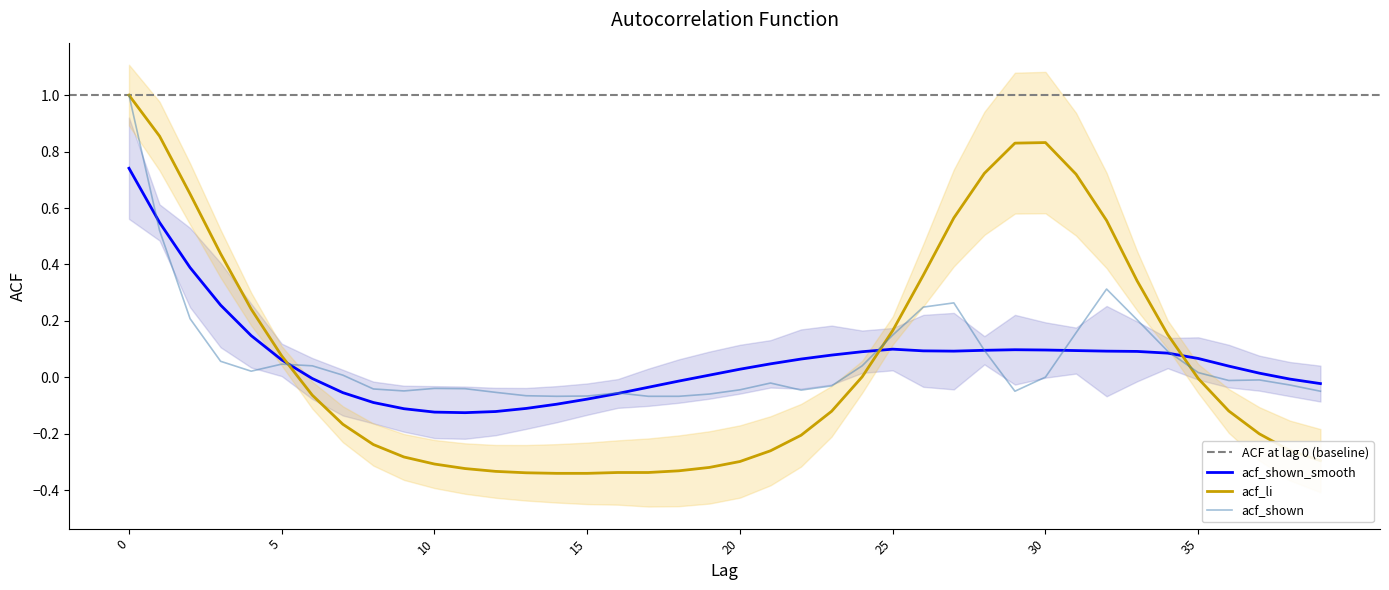

What is the highest value of the acf_shown series?

1.0